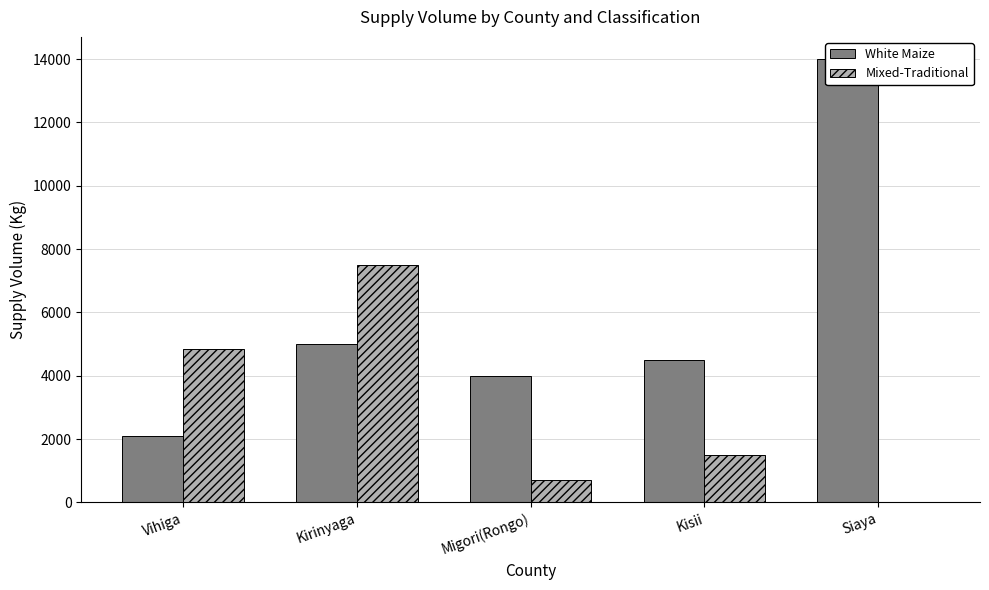

What is the difference between the maximum and minimum values in the Mixed-Traditional series?

7500